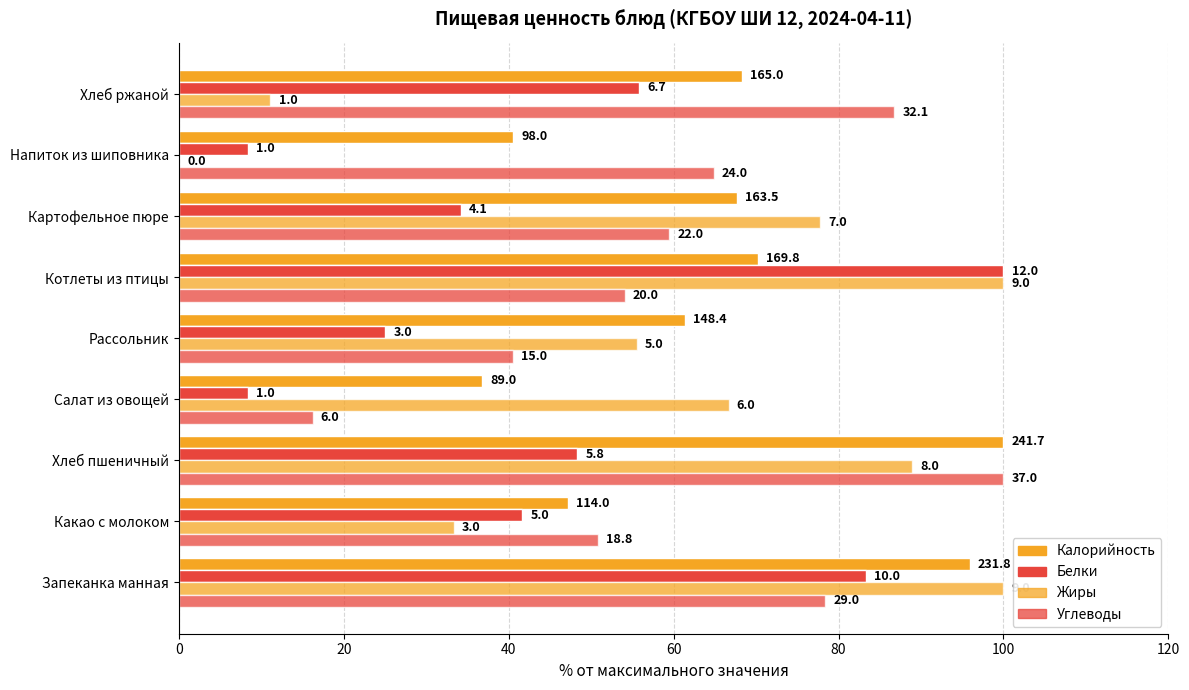

Which series has the widest spread of values?

Жиры